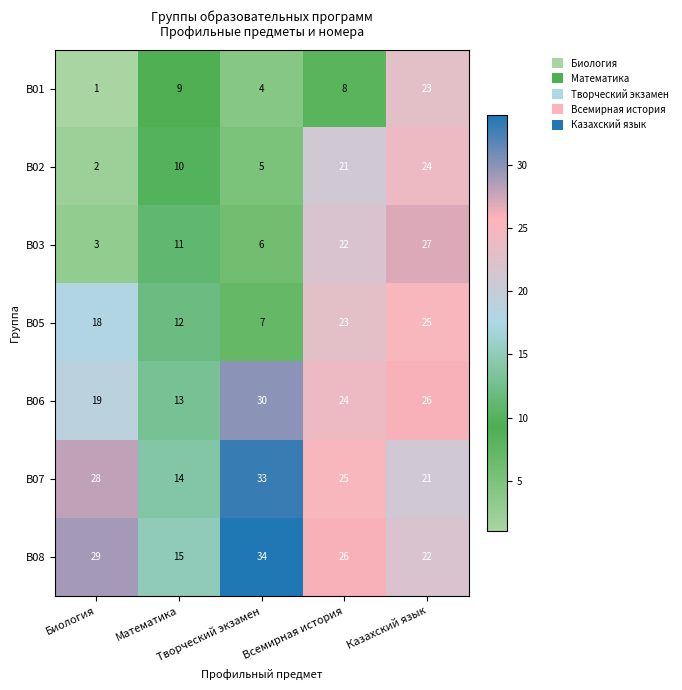

What is the lowest value of the В06 series?

13